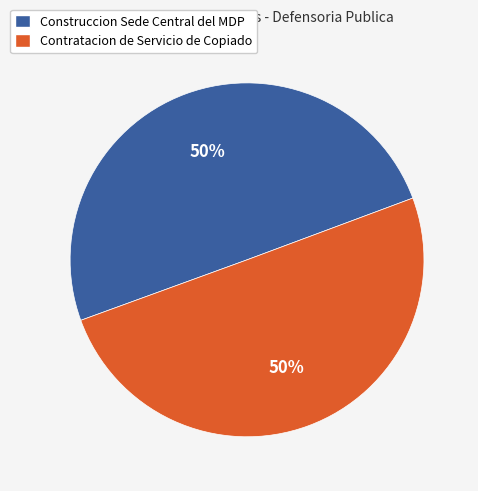

To the nearest percent, what is the average slice percentage?

50%